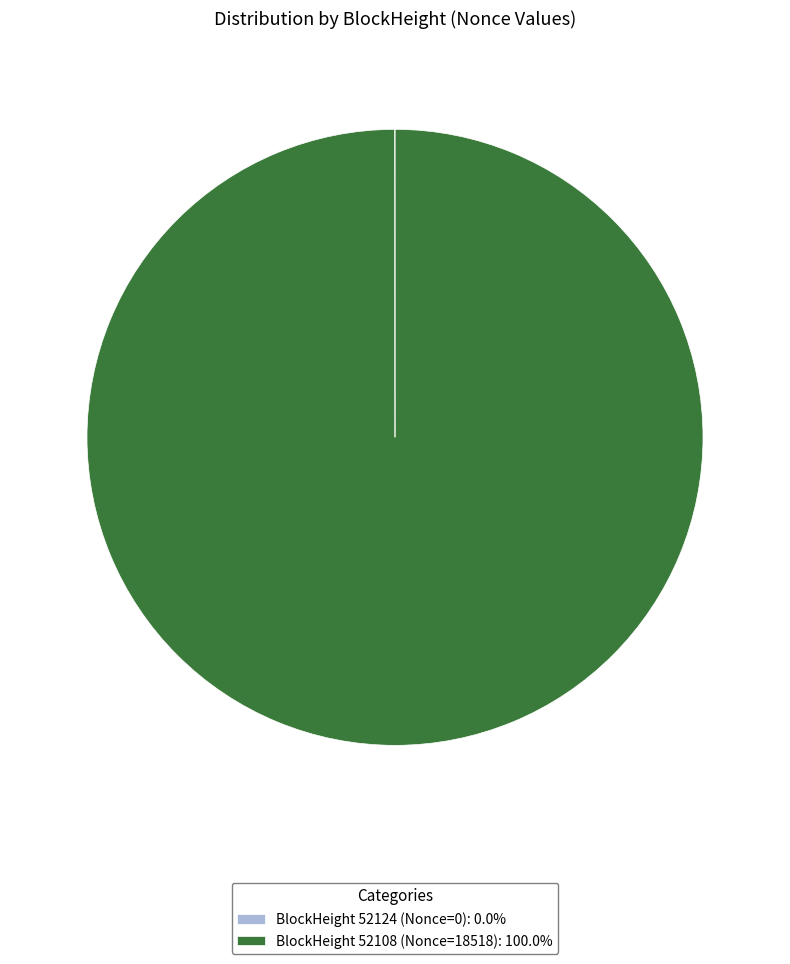

Does any single category account for the majority?

Yes